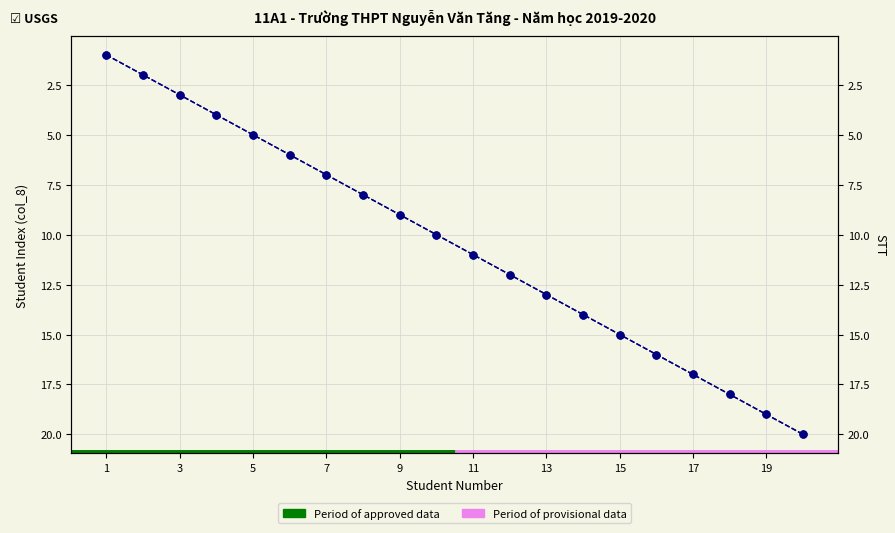

True or false: Student Index (col_8) and STT intersect in this chart.

False